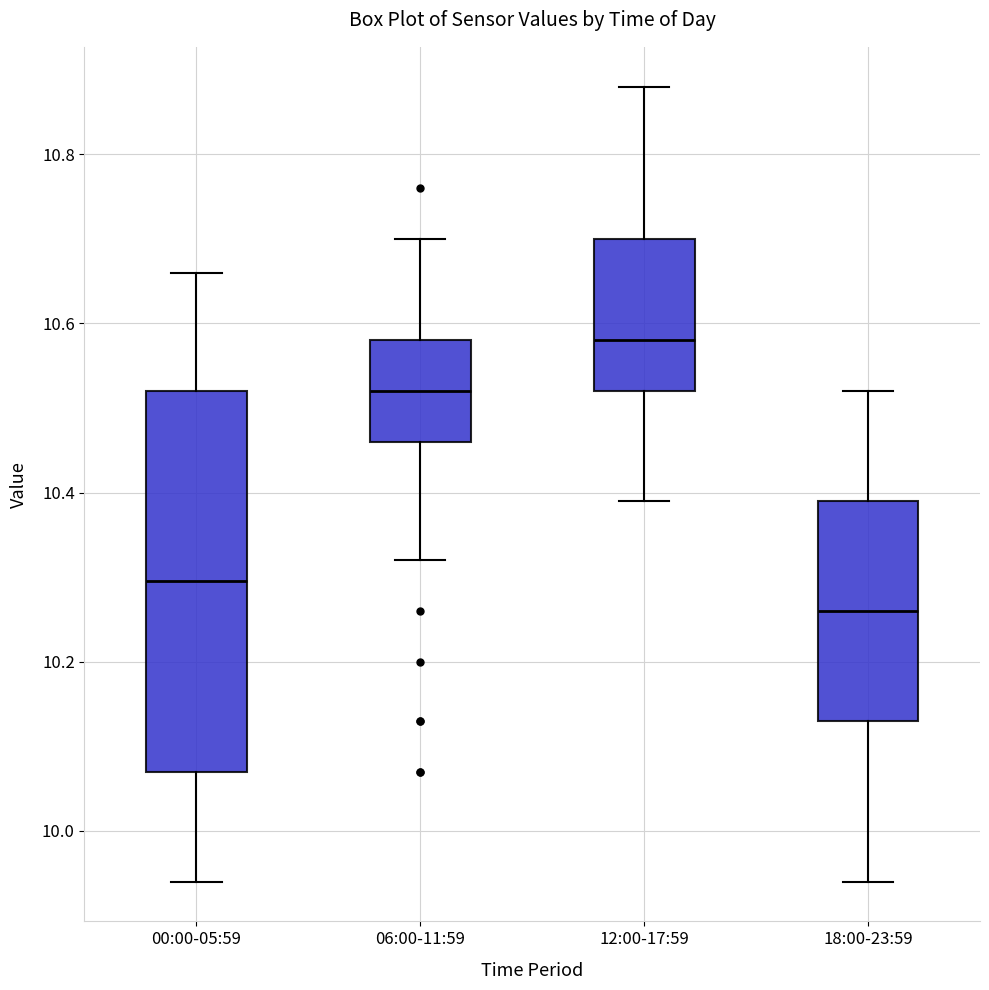

Reading left to right, read every box against the y-axis: the position of its median line, the range the box covers, and the ends of its whiskers. The values are not printed on the chart, so give them approximately, as read against the axis.

00:00-05:59: median 10.30, box 10.08 to 10.52, whiskers 9.94 to 10.66
06:00-11:59: median 10.52, box 10.46 to 10.58, whiskers 10.32 to 10.70
12:00-17:59: median 10.58, box 10.52 to 10.70, whiskers 10.40 to 10.88
18:00-23:59: median 10.26, box 10.14 to 10.40, whiskers 9.94 to 10.52